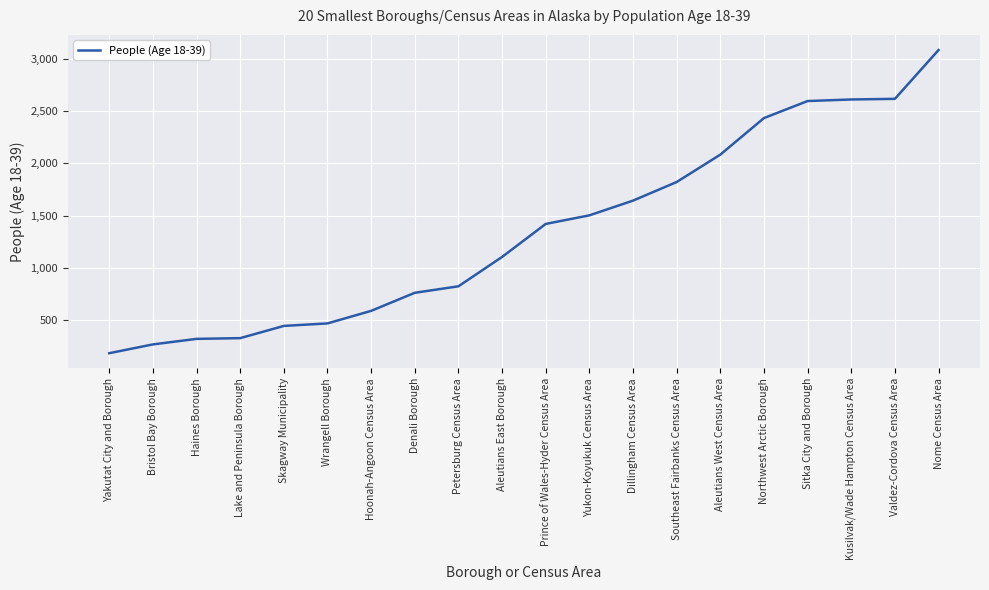

How many lines are shown in the chart?

1